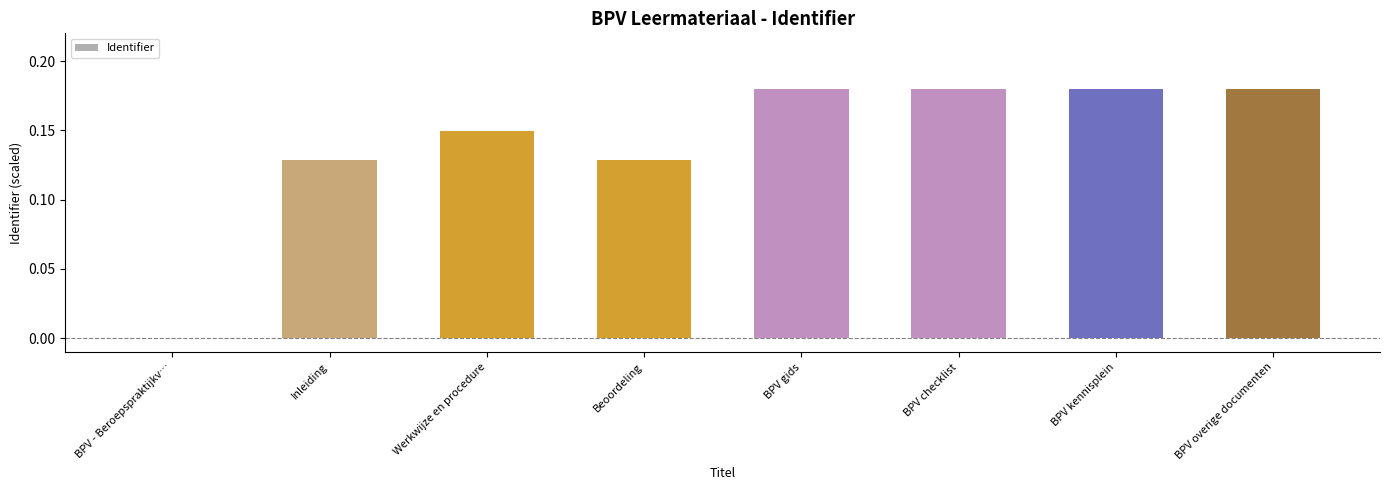

The chart shows a value of -0.1 at BPV - Beroepspraktijkv…. True or false?

False